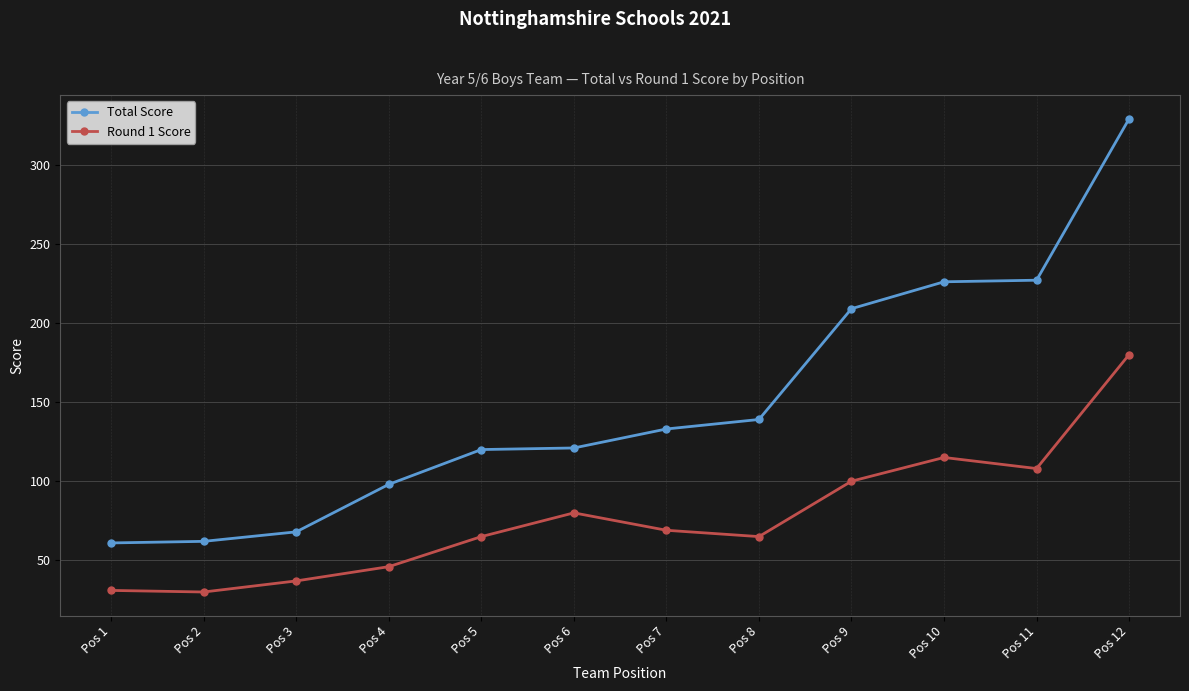

What is the maximum value shown in the chart?

329